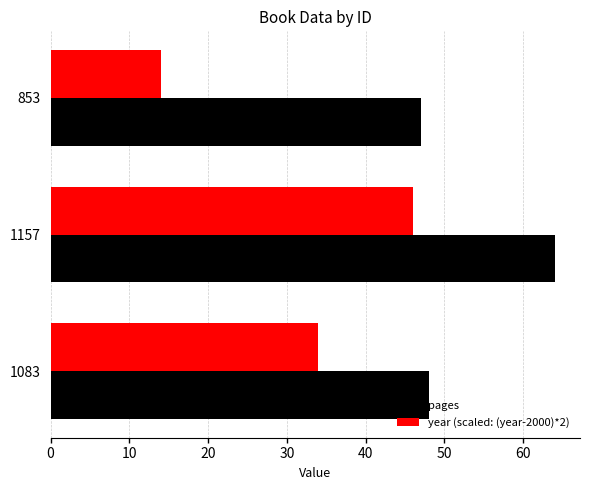

What are all the series names shown in the legend?

pages, year (scaled: (year-2000)*2)